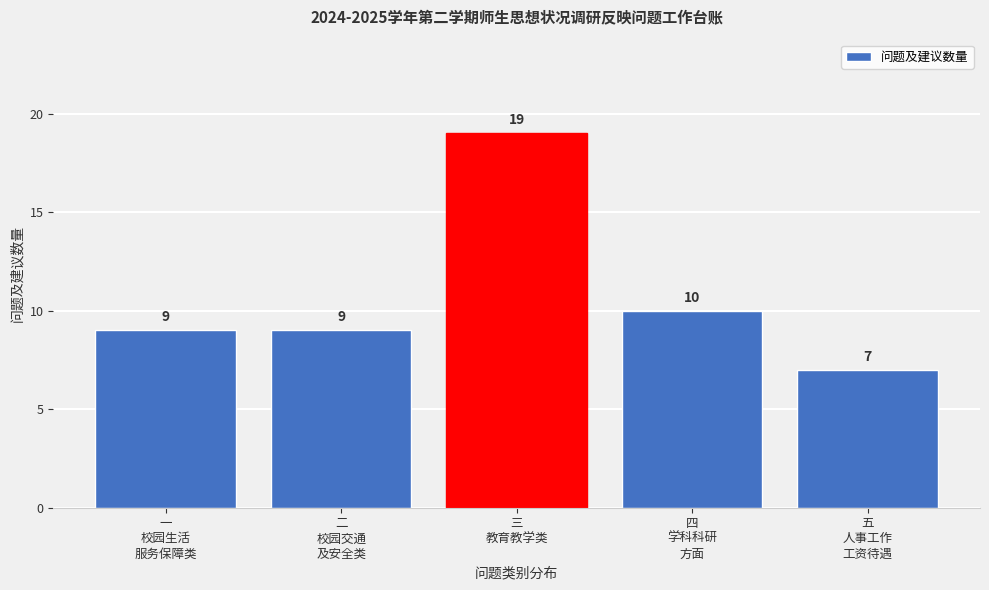

Reading left to right, list all the values displayed in this chart.

9	9	19	10	7